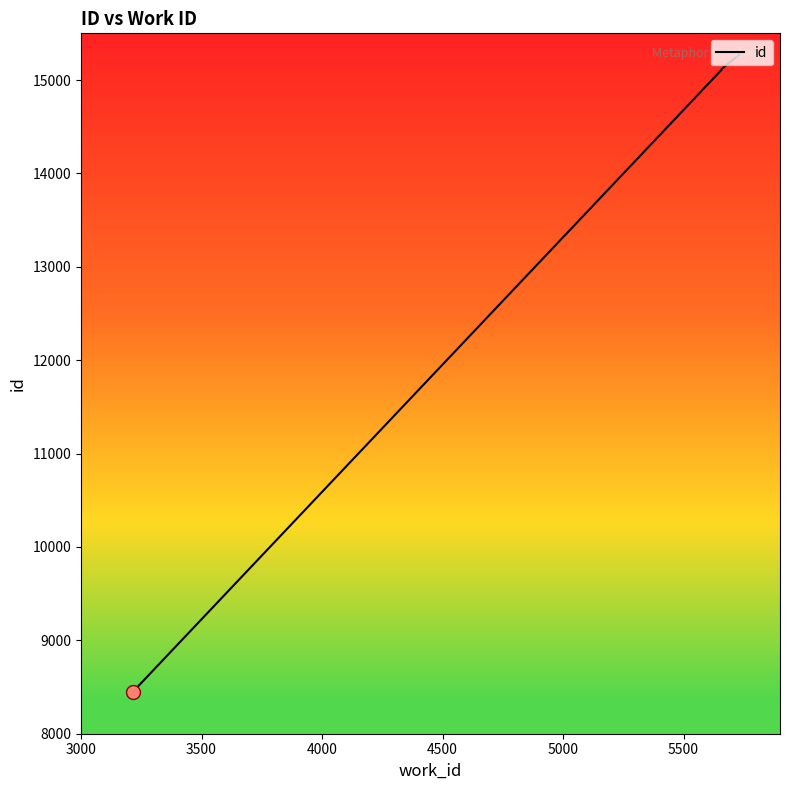

Reading right to left, transcribe all the data shown in this chart.

15281	15276	15274	15272	15270	15269	15268	15119	15111	8451